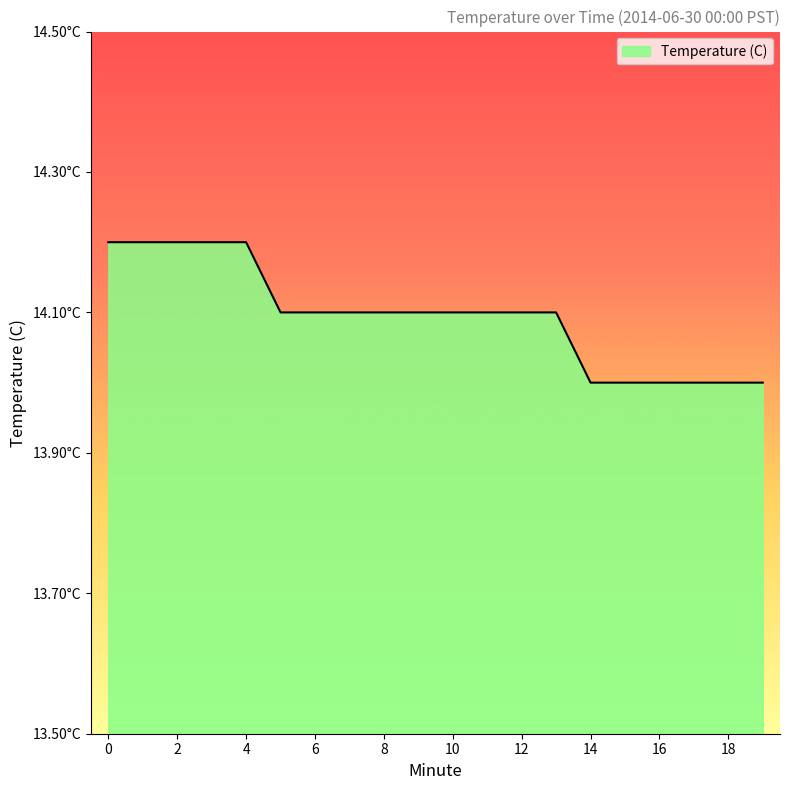

List the labels in order of value, smallest first.

14, 15, 16, 17, 18, 19, 5, 6, 7, 8, 9, 10, 11, 12, 13, 0, 1, 2, 3, 4